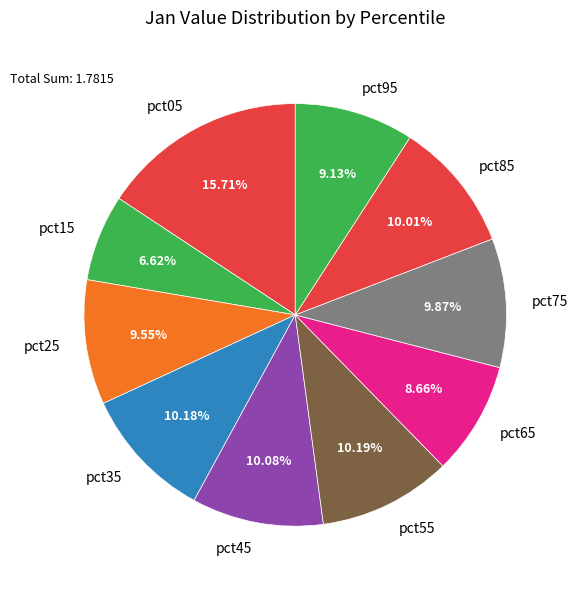

True or false: pct35 accounts for 10% of the total.

True